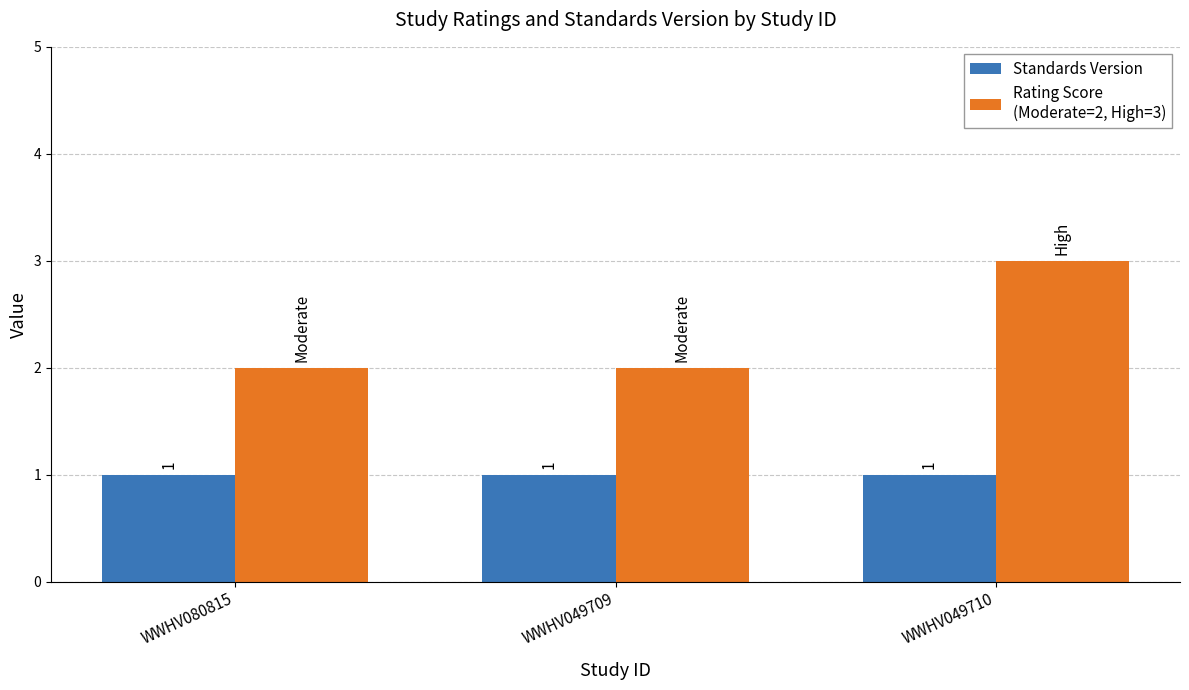

Which label corresponds to the largest value in the chart?

WWHV049710